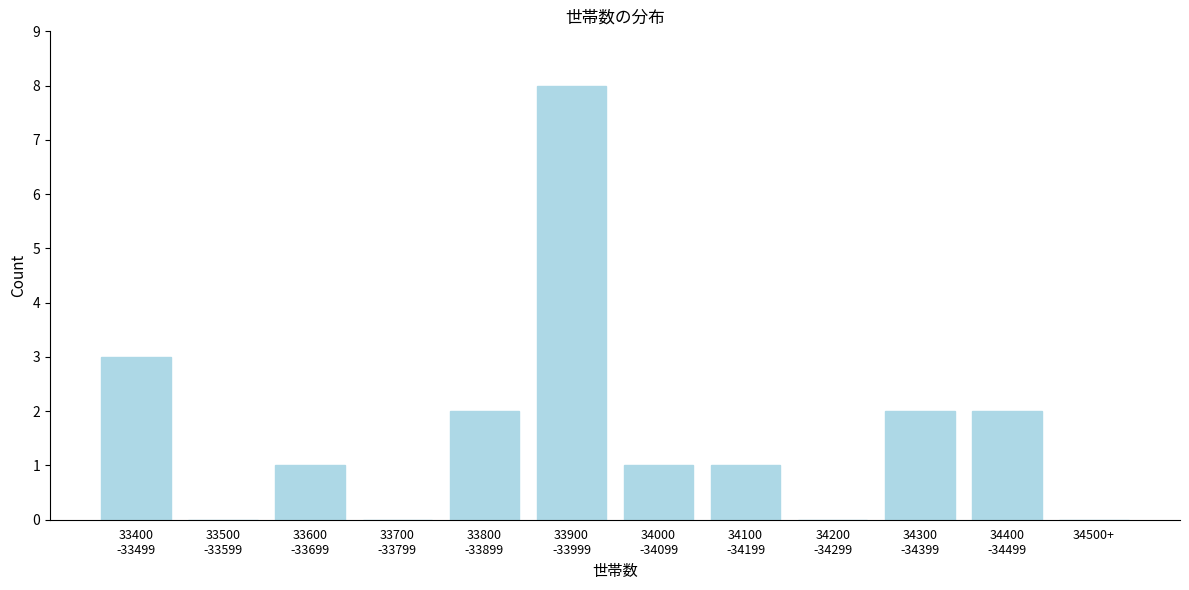

What is the sum of all values?

20